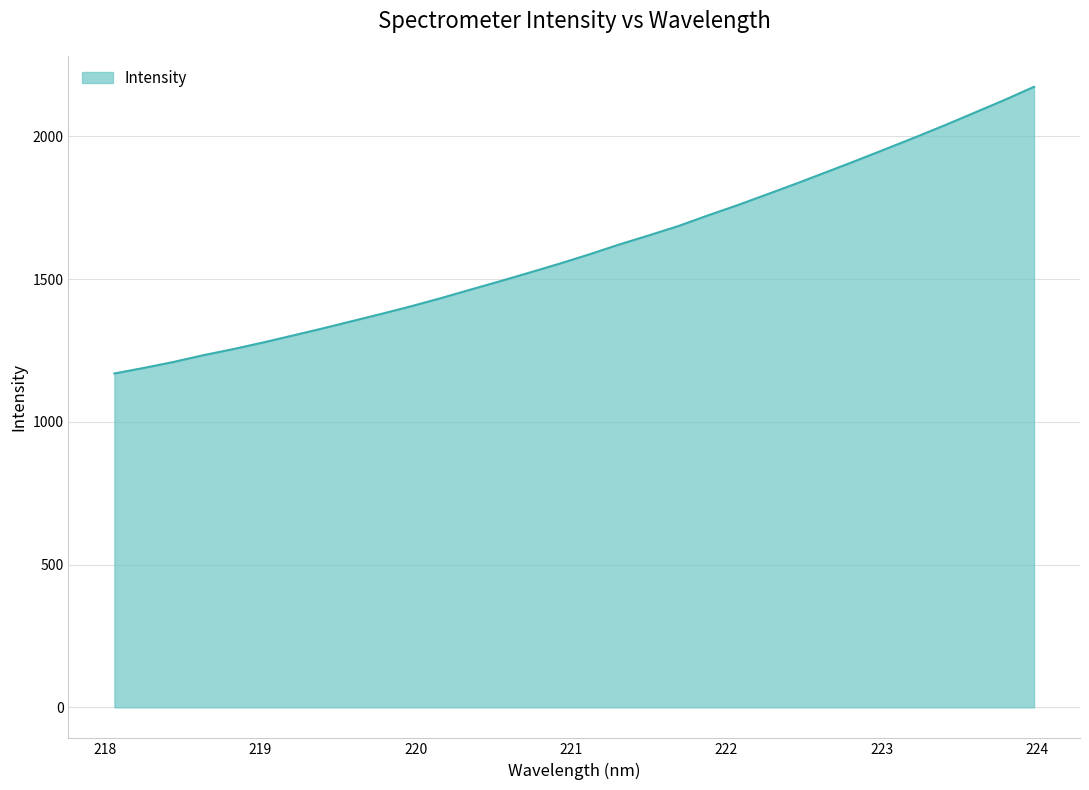

What is the difference between the maximum and minimum values?

1004.0